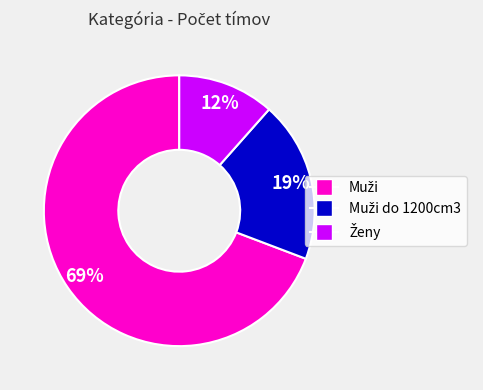

How many slices are in this pie chart?

3